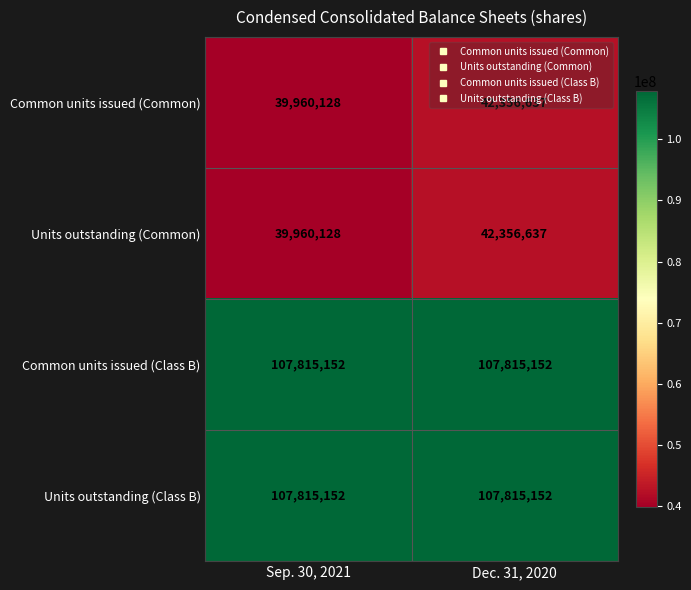

What value does the Common units issued (Class B) series have at Dec. 31, 2020?

107815152